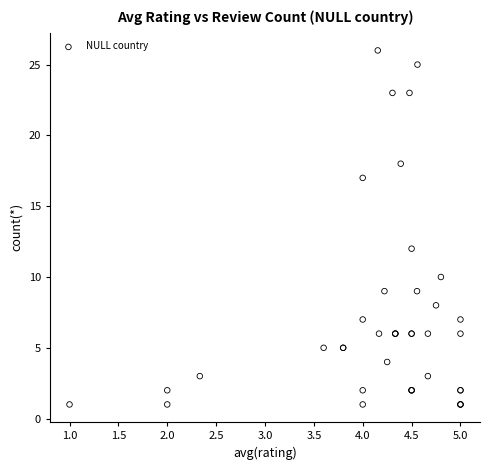

What Y value in the scatter plot is closest to 13?

12